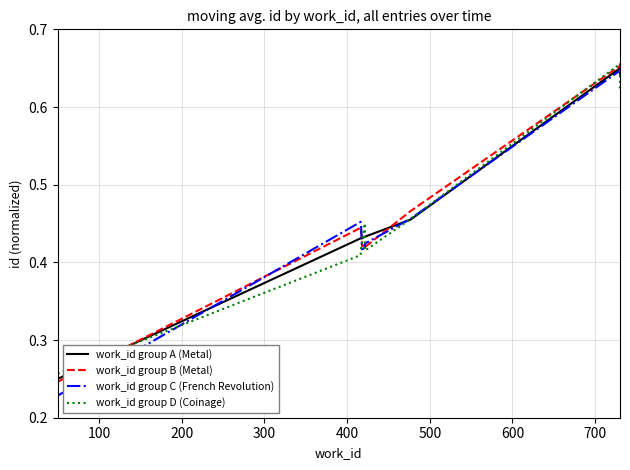

The value of work_id group A (Metal) at 9 is 1.1. True or false?

False